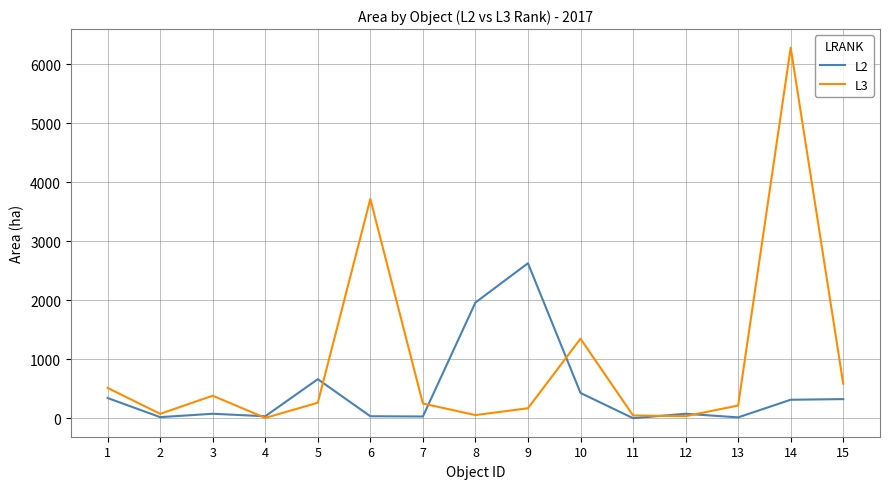

Which series has the largest total across all categories?

L3